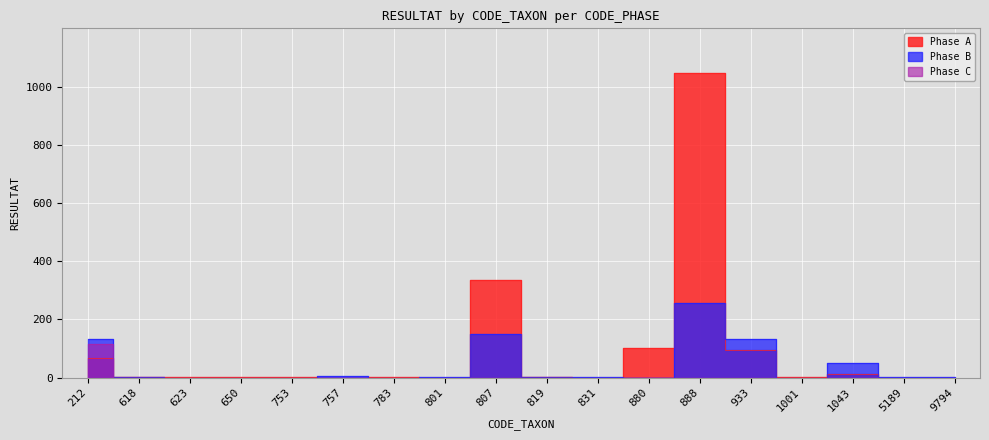

Reading left to right, transcribe all the data shown in this chart.

Phase A: 212=67	618=1	623=1	650=3	753=1	757=0	783=2	801=0	807=334	819=1	831=0	880=102	888=1046	933=96	1001=1	1043=14	5189=0	9794=0
Phase B: 212=134	618=2	623=0	650=0	753=0	757=5	783=0	801=1	807=150	819=2	831=2	880=0	888=255	933=134	1001=0	1043=52	5189=1	9794=1
Phase C: 212=115	618=0	623=0	650=0	753=0	757=0	783=0	801=0	807=0	819=0	831=0	880=0	888=0	933=0	1001=0	1043=0	5189=0	9794=0